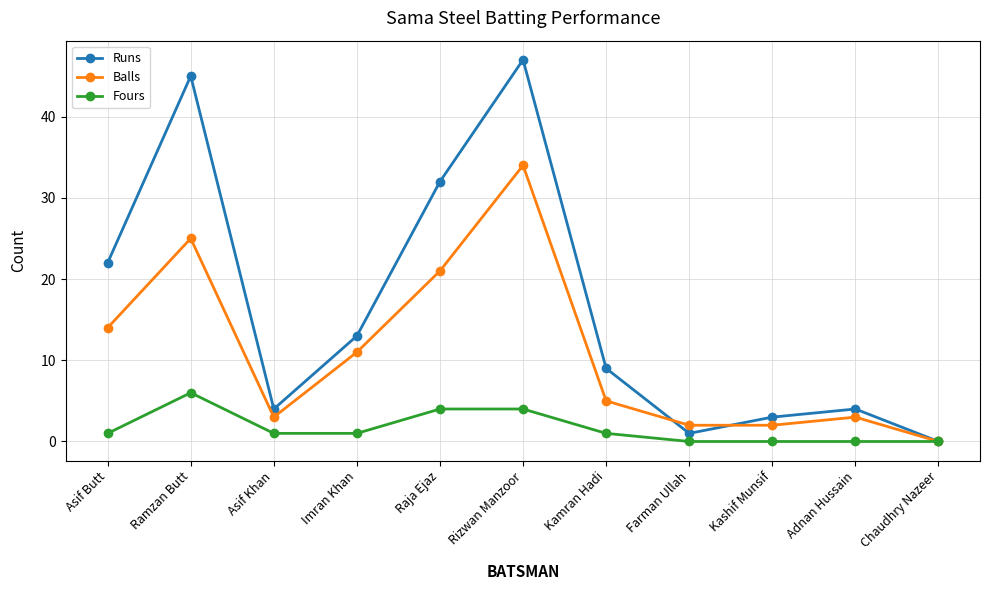

Which label corresponds to the largest value in the chart?

Rizwan Manzoor